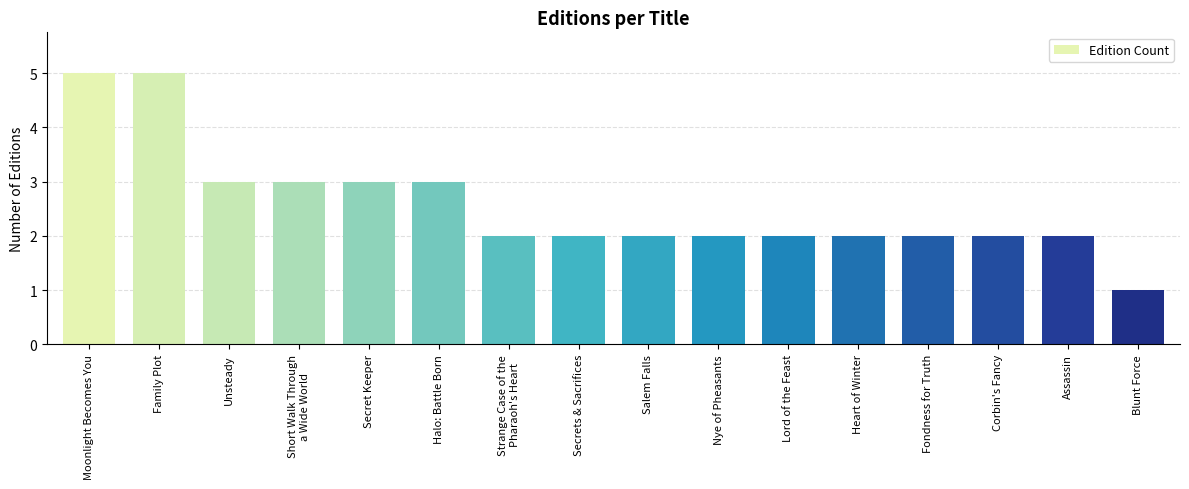

How many distinct data groups are displayed?

1